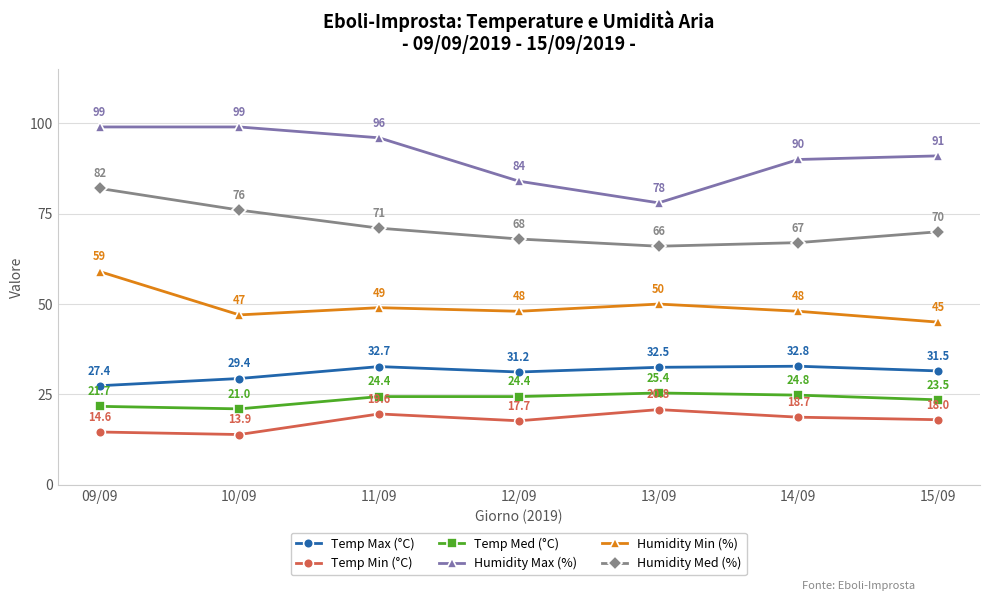

What is the label of the 7th point from the right?

09/09